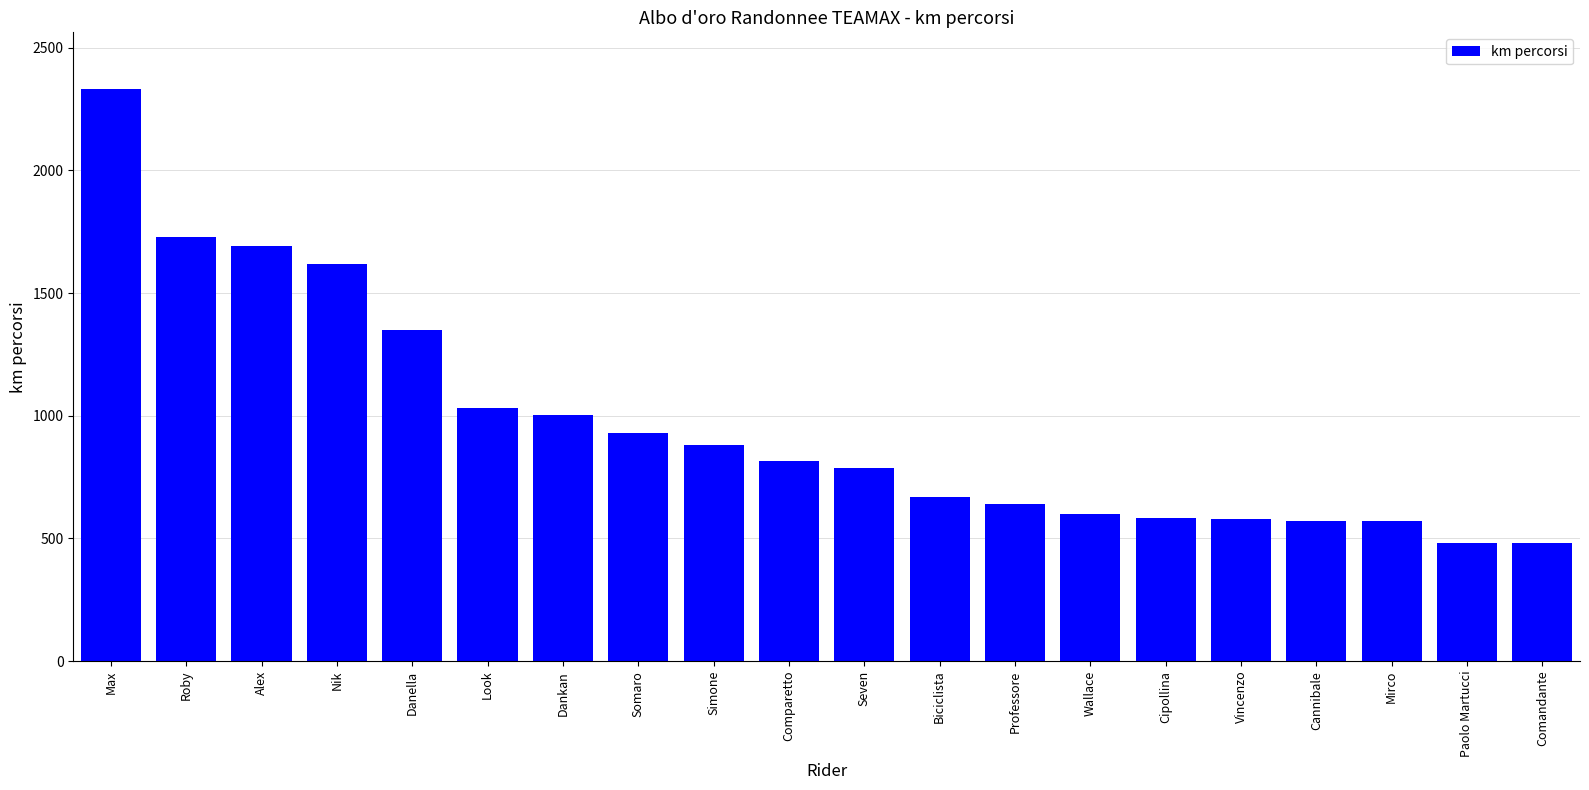

Read the value at Cannibale.

573